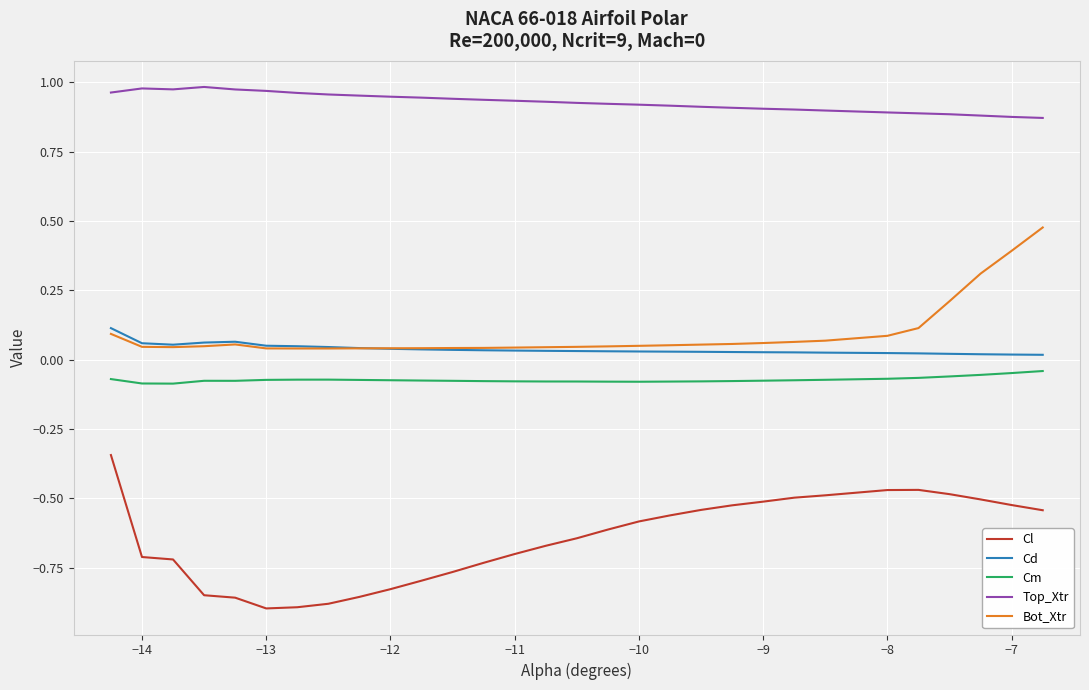

Which series has the largest total across all categories?

Top_Xtr